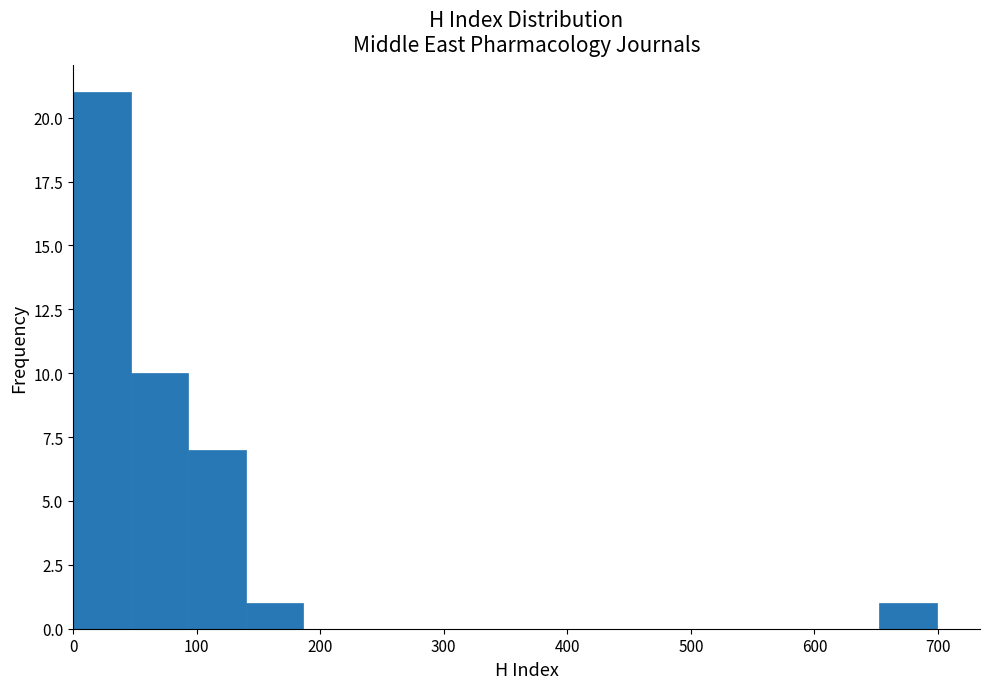

What is the height of the bar covering 50 to 90 on the x-axis? Neither the bar edges nor the heights are printed on the chart, so give them approximately, as read against the axes.

10